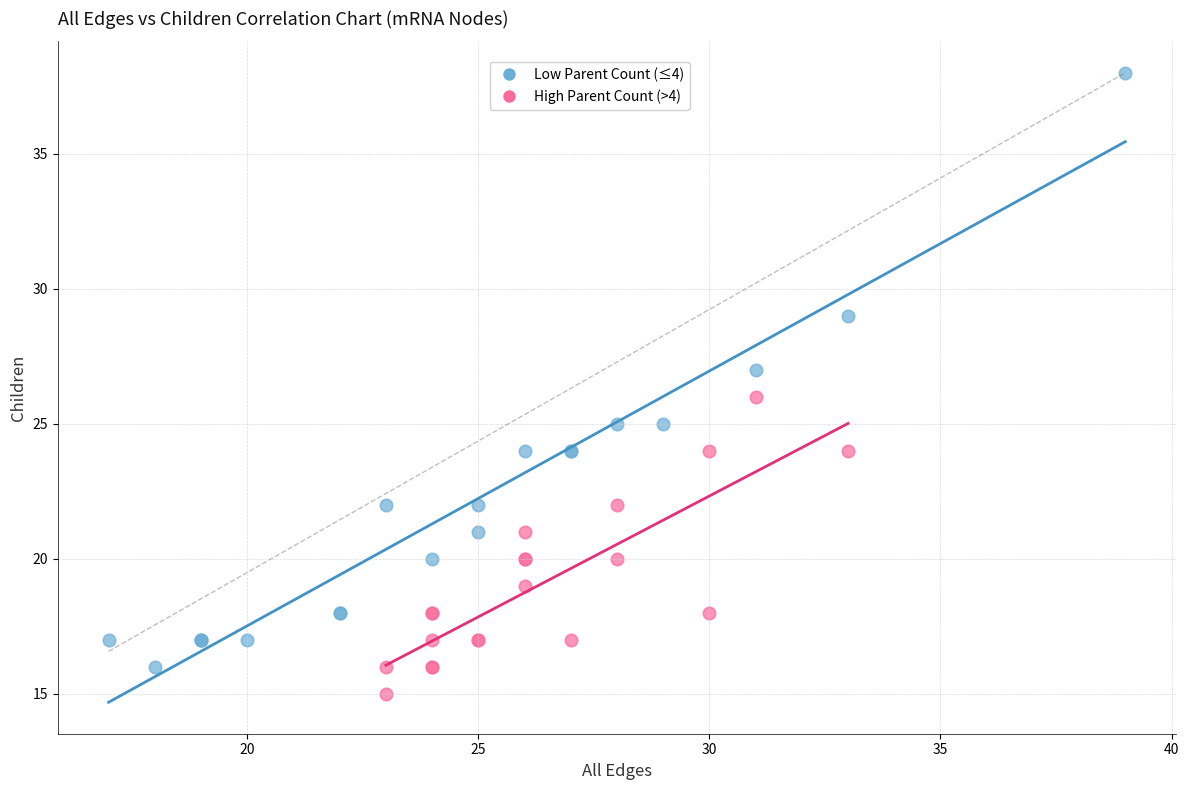

Which series has the widest spread of Y values?

Low Parent Count (≤4)